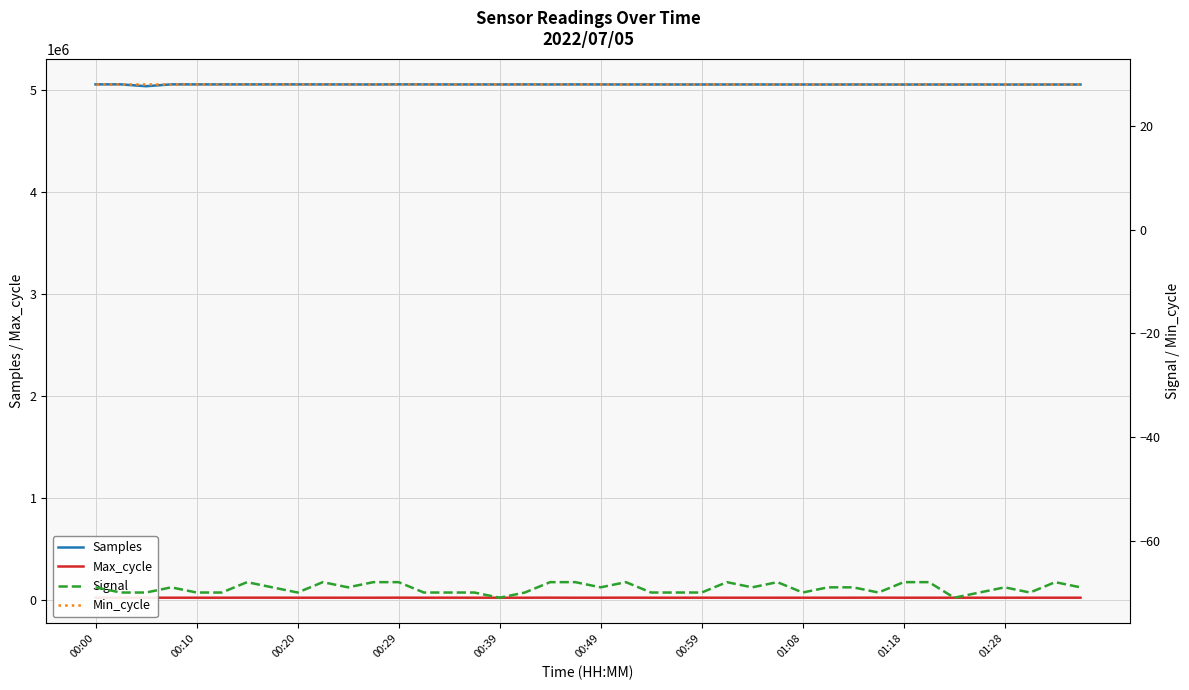

Which series has the largest total across all categories?

Samples